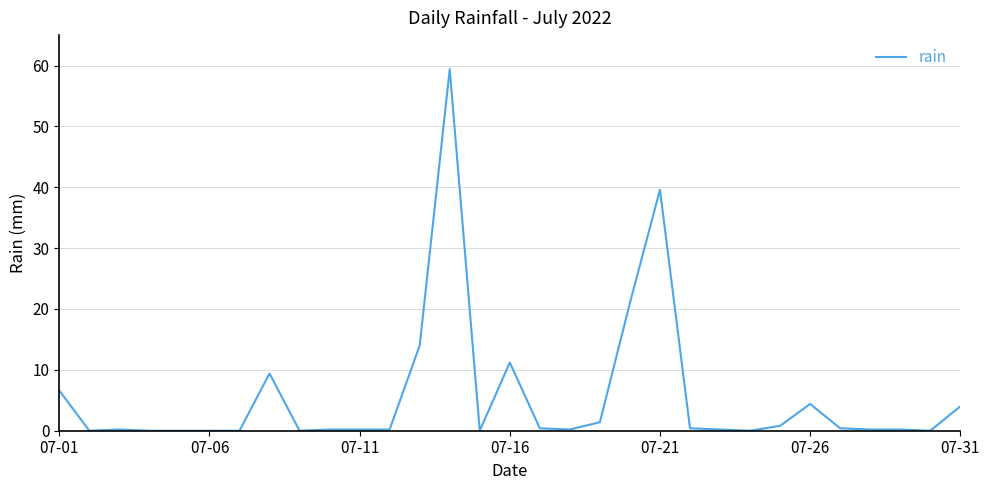

What is the maximum value shown in the chart?

59.4